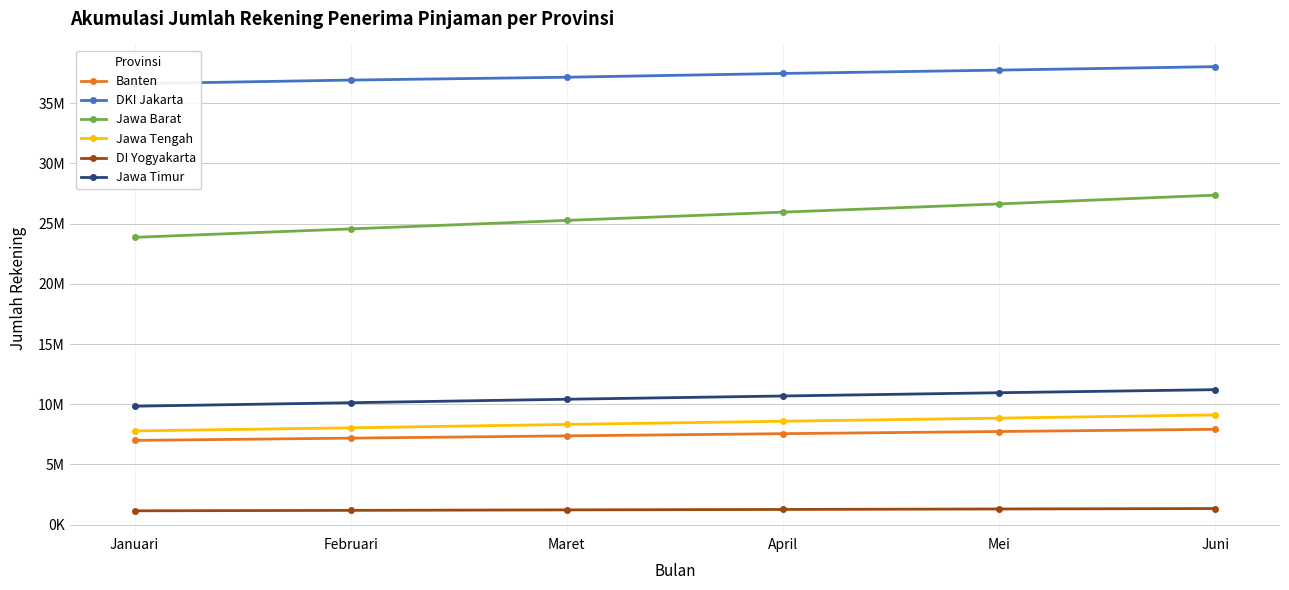

How many distinct data groups are displayed?

6